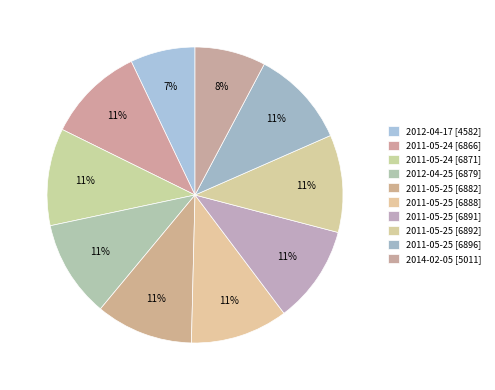

How many segments does this pie chart have?

10